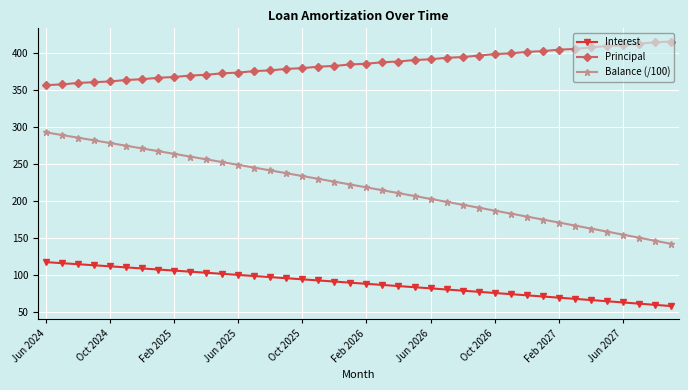

Which series has the largest total across all categories?

Principal